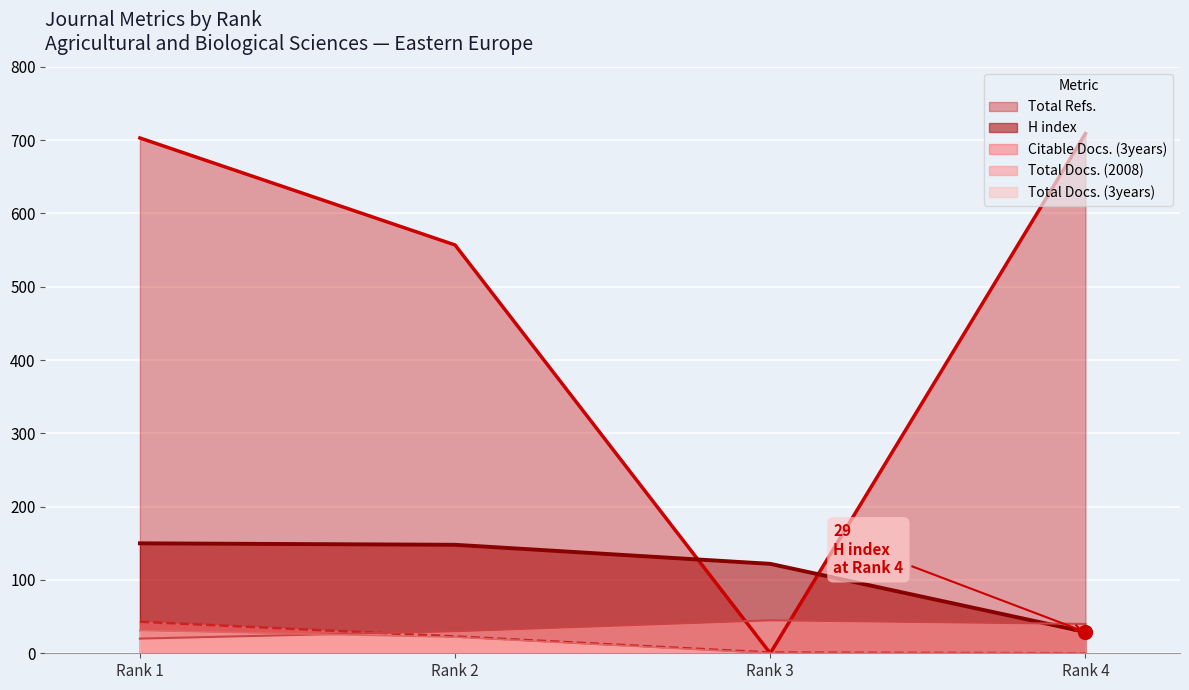

Where does the Total Refs. series first go above 703?

Rank 4